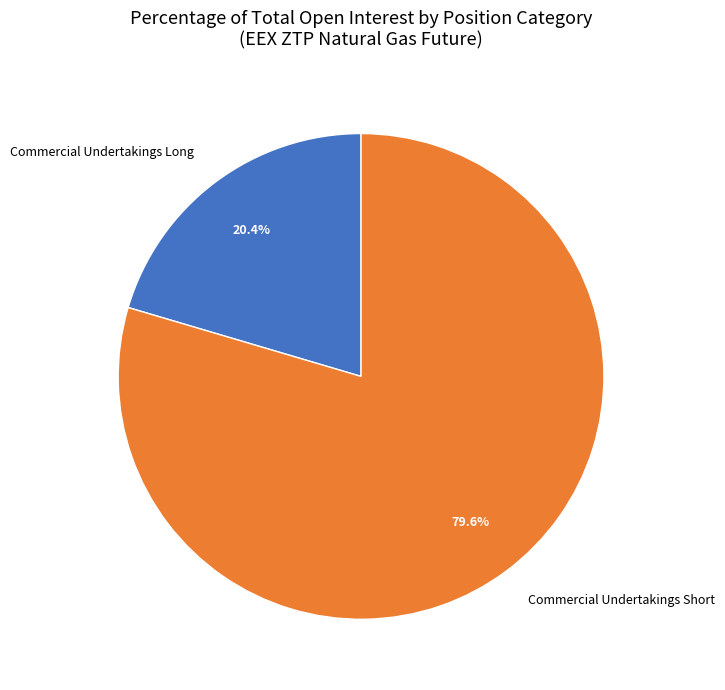

Combined, do Commercial Undertakings Short and Commercial Undertakings Long account for over 50%?

Yes